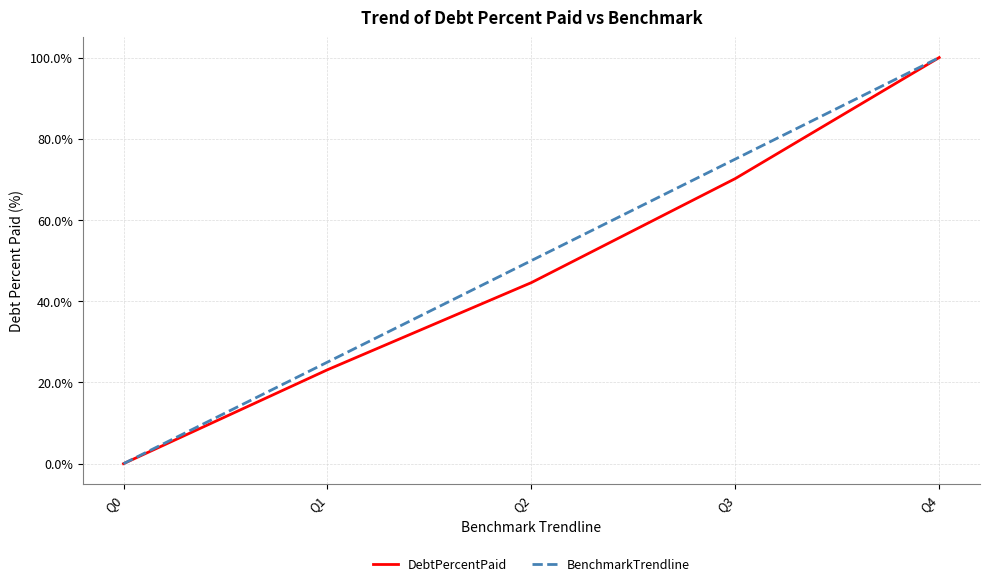

Rank the series by their average value, from highest to lowest.

BenchmarkTrendline, DebtPercentPaid